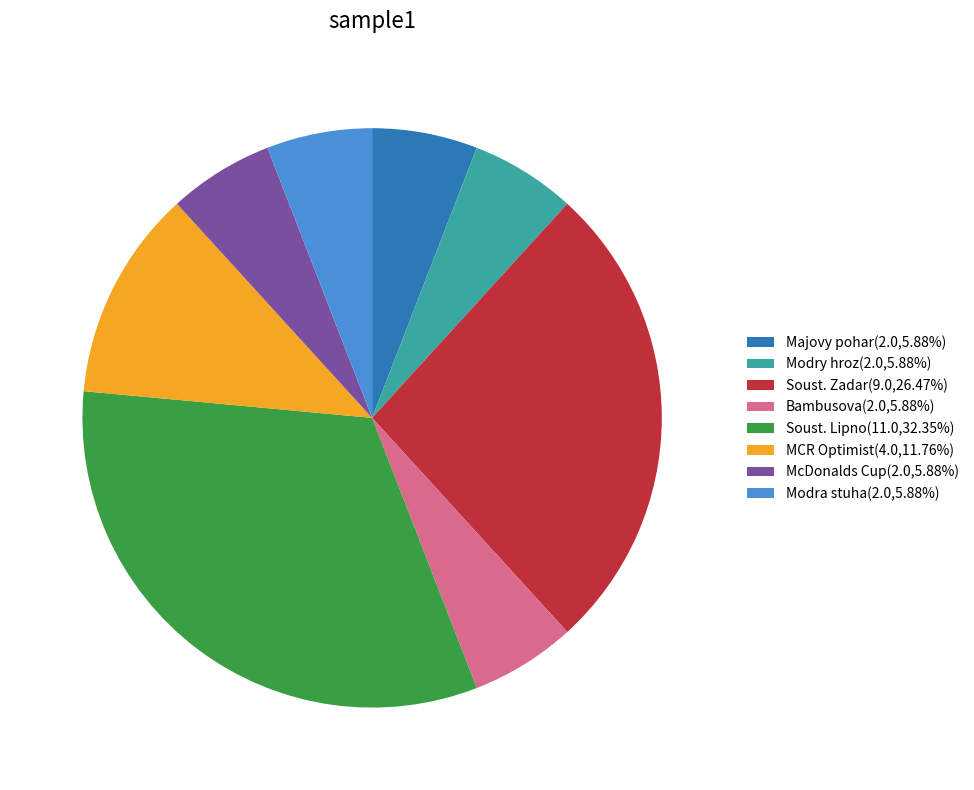

Does Bambusova(2.0,5.88%) represent more than half of the total?

No